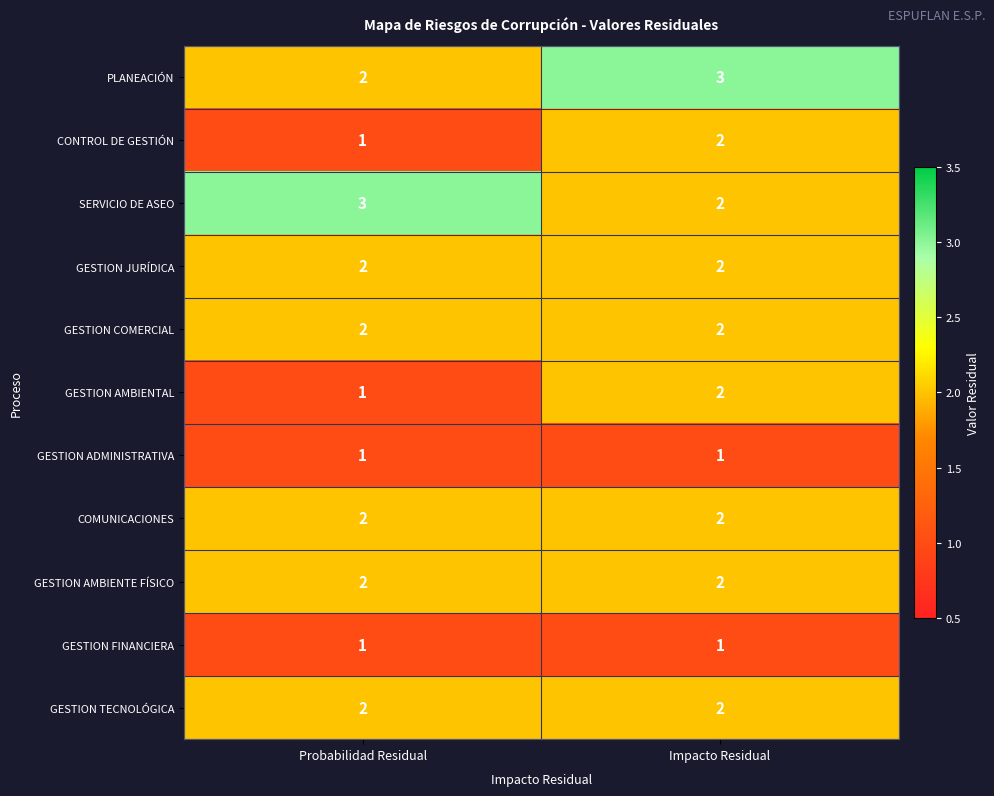

What is the total value across all series at Probabilidad Residual?

19